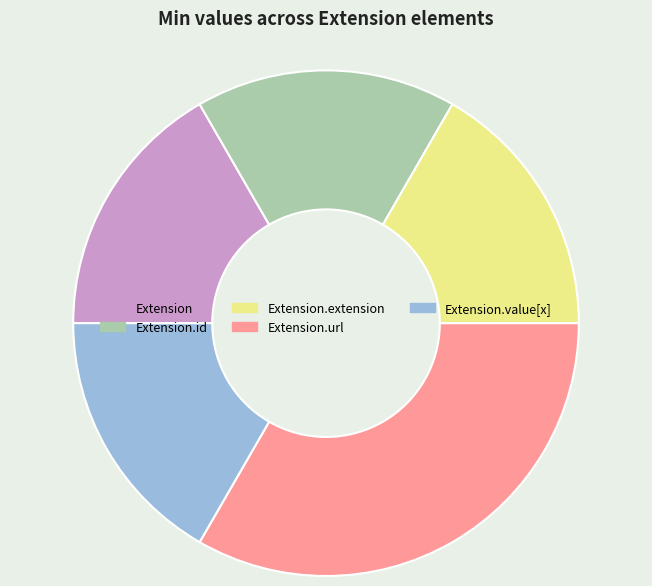

Does Extension.id account for over 50% of the chart?

No